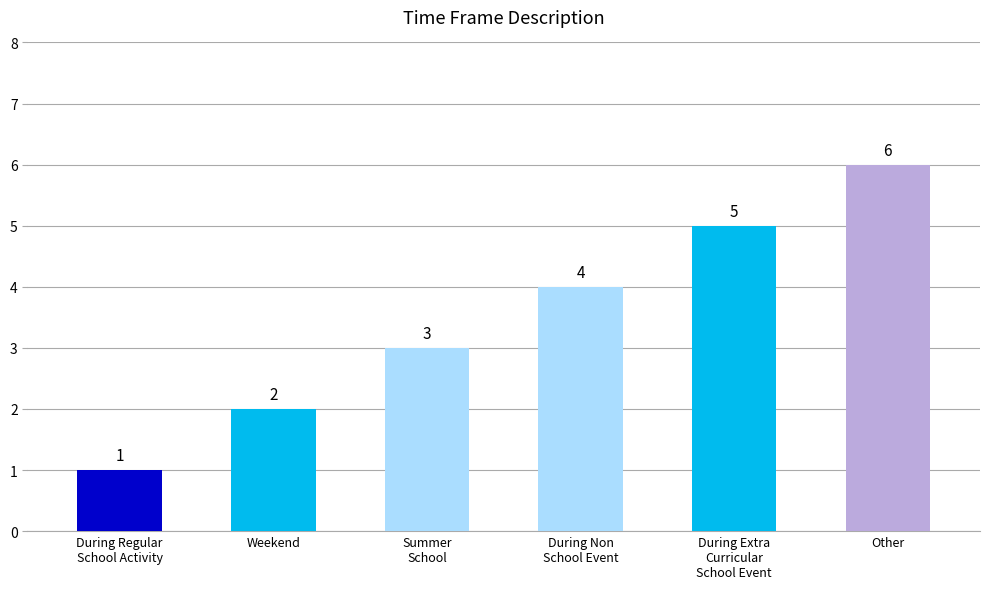

What is the sum of the values at During Extra
Curricular
School Event and During Regular
School Activity?

6